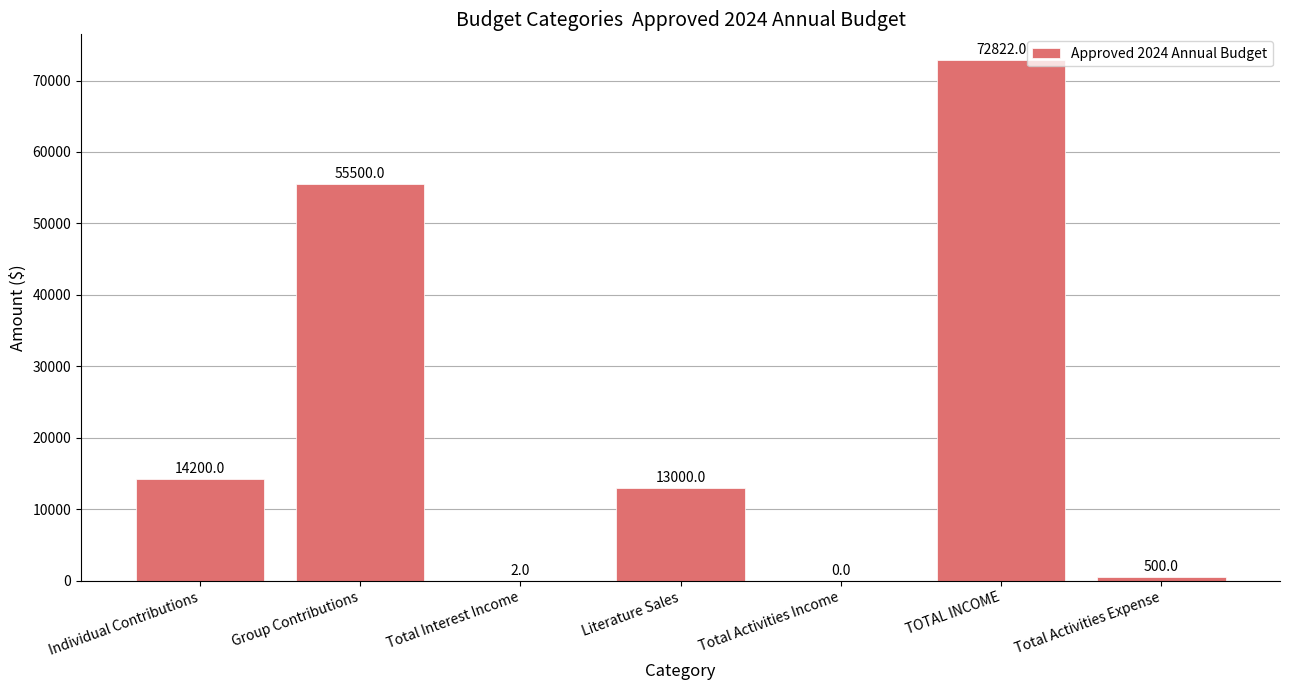

Reading left to right, transcribe all the data shown in this chart.

14200	55500	2	13000	0	72822	500